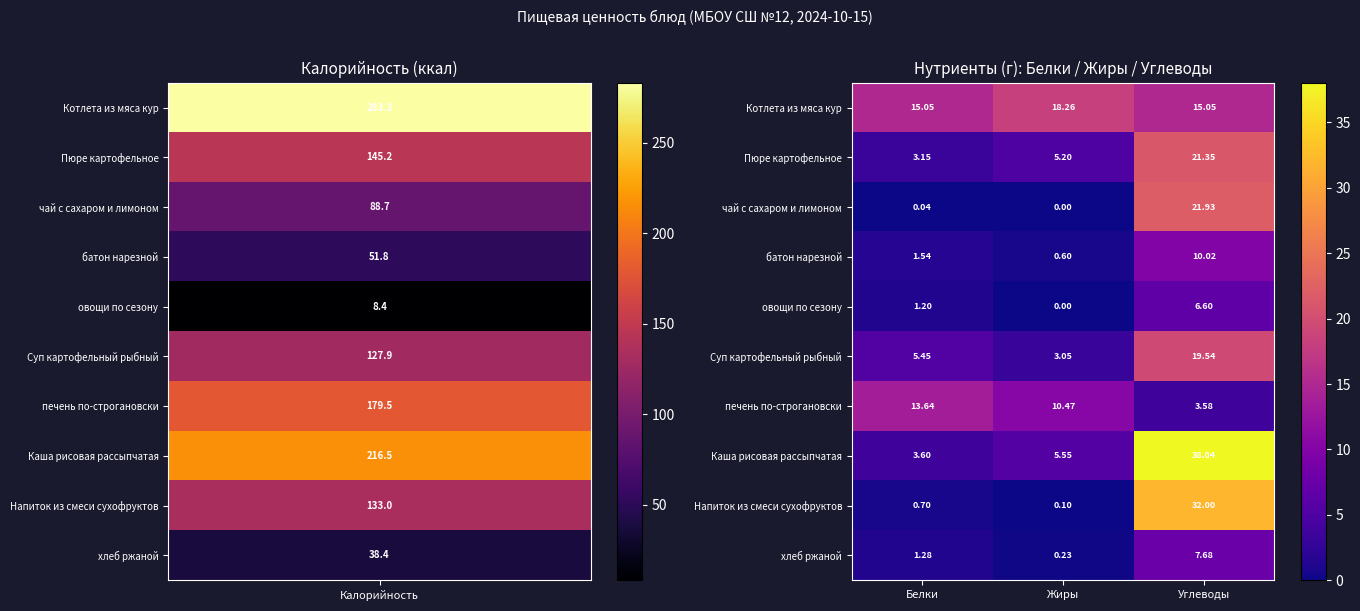

Which series changed the most between Жиры and Углеводы?

Каша рисовая рассыпчатая